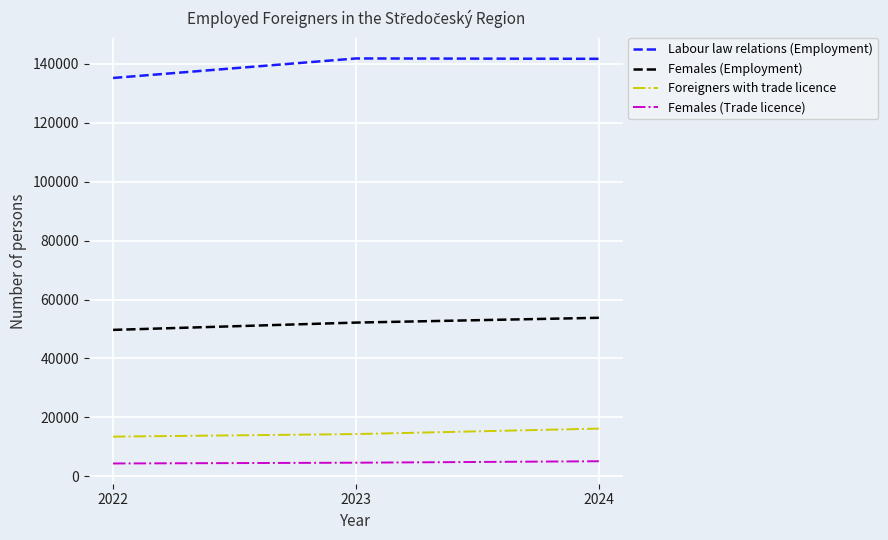

How many distinct data groups are displayed?

4